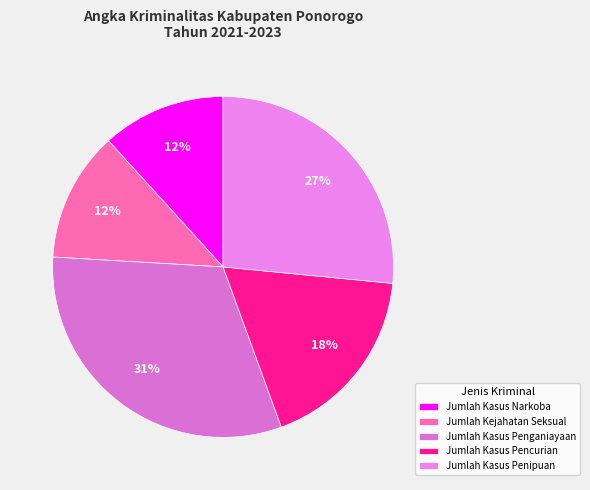

Is there a majority slice in this chart?

No